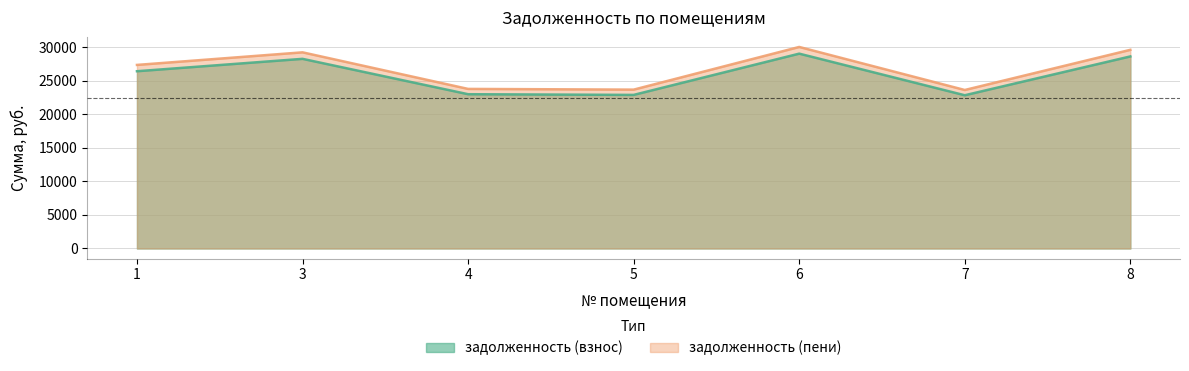

True or false: задолженность (пени) and задолженность (взнос) intersect in this chart.

False